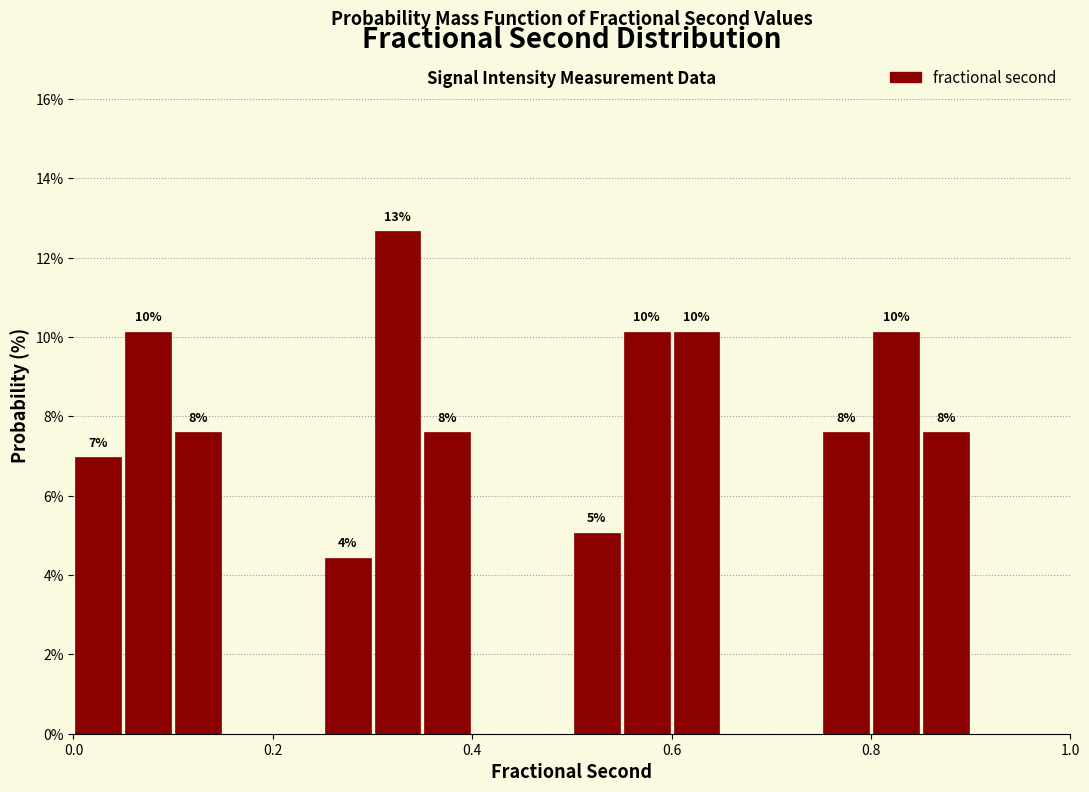

Around what value on the x-axis is the tallest bar? Give the approximate position of its centre, as read against the axis.

0.32